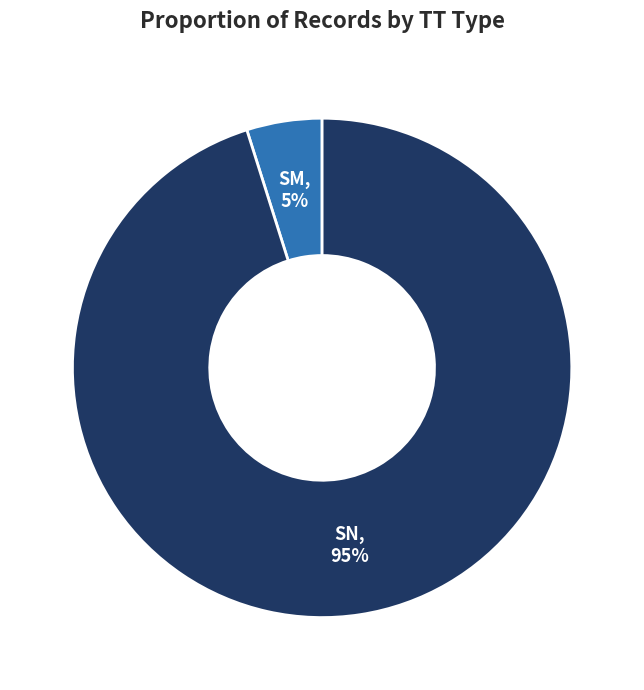

True or false: SM accounts for 15% of the total.

False